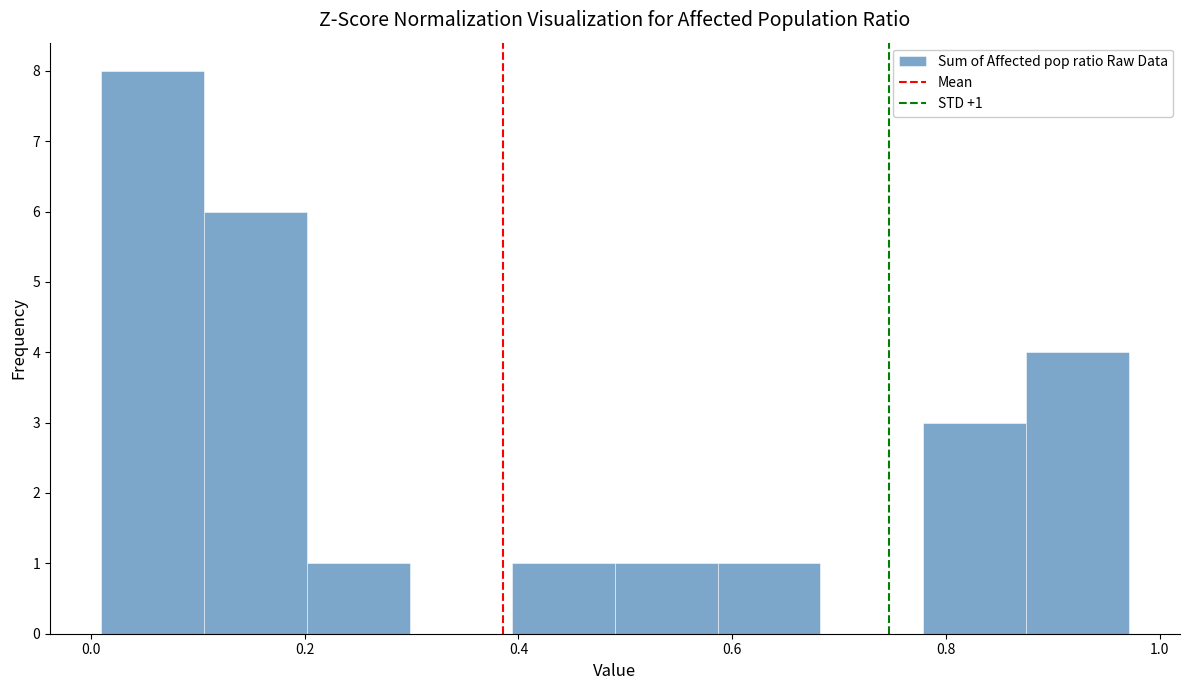

Over which range of the x-axis is the bar tallest?

0.00 to 0.10